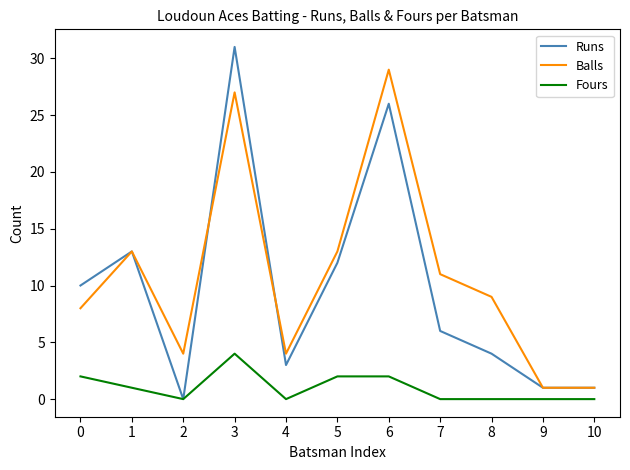

At 0, list the series in order from largest to smallest.

Runs, Balls, Fours